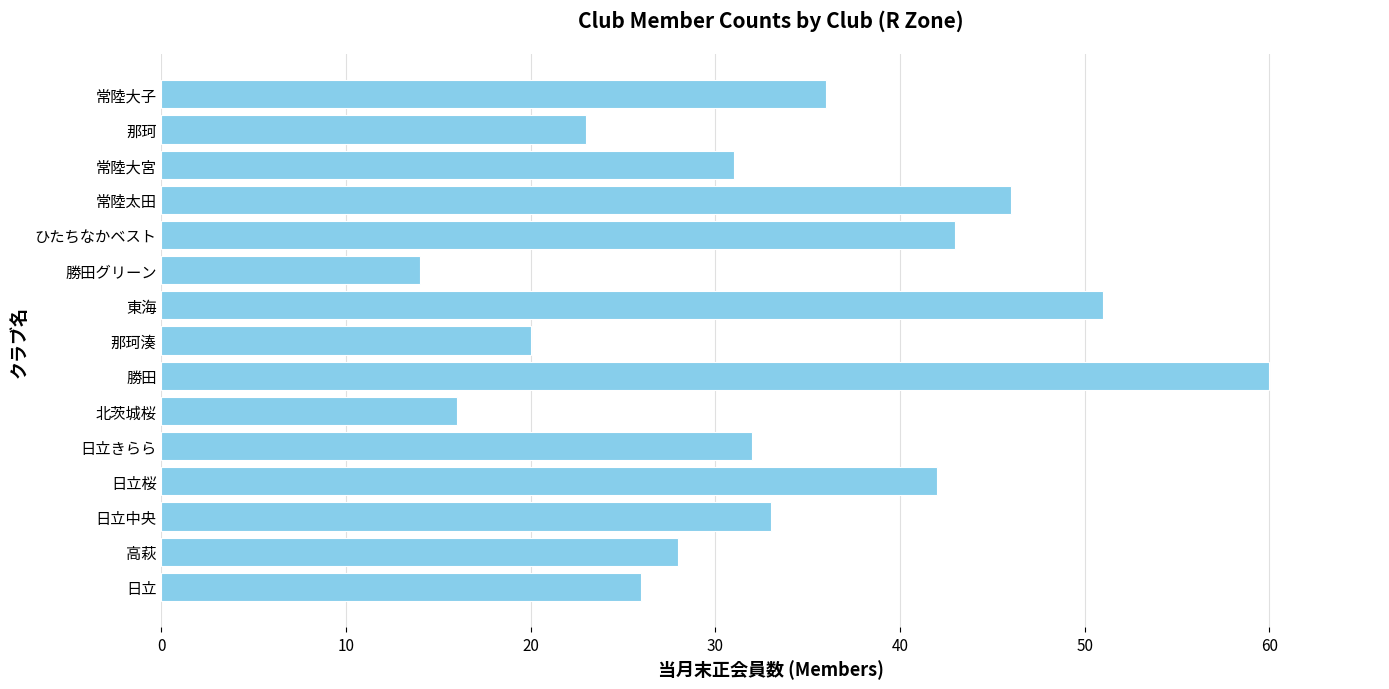

List the labels in order of value, smallest first.

勝田グリーン, 北茨城桜, 那珂湊, 那珂, 日立, 高萩, 常陸大宮, 日立きらら, 日立中央, 常陸大子, 日立桜, ひたちなかベスト, 常陸太田, 東海, 勝田